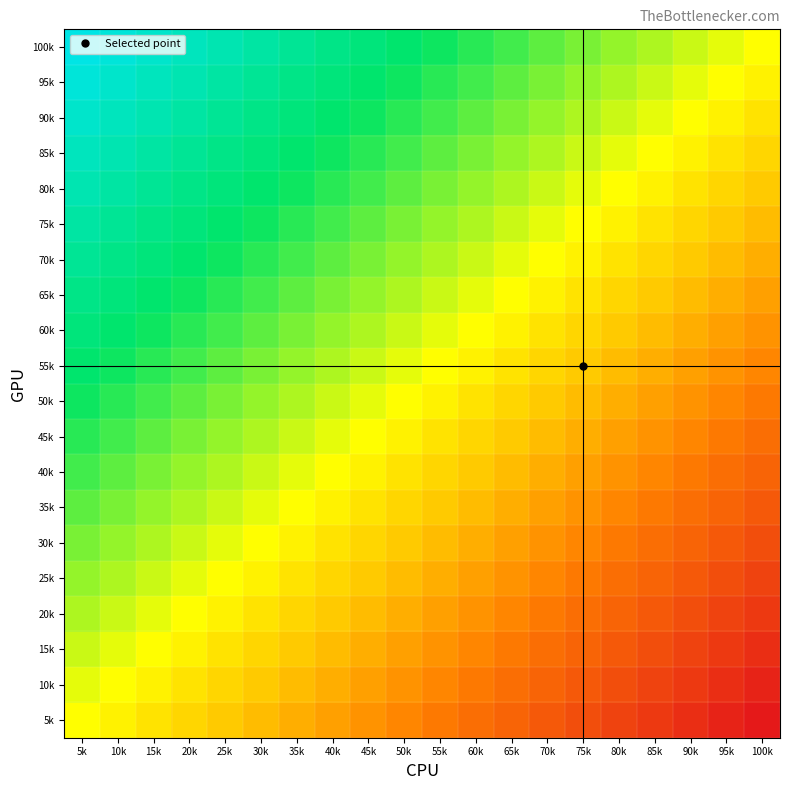

Reading right to left, list all the values displayed in this chart.

5k: 100k=0.0	95k=0.0	90k=0.1	85k=0.1	80k=0.1	75k=0.1	70k=0.2	65k=0.2	60k=0.2	55k=0.2	50k=0.3	45k=0.3	40k=0.3	35k=0.3	30k=0.4	25k=0.4	20k=0.4	15k=0.4	10k=0.5	5k=0.5
10k: 100k=0.0	95k=0.1	90k=0.1	85k=0.1	80k=0.1	75k=0.2	70k=0.2	65k=0.2	60k=0.2	55k=0.3	50k=0.3	45k=0.3	40k=0.3	35k=0.4	30k=0.4	25k=0.4	20k=0.4	15k=0.5	10k=0.5	5k=0.5
15k: 100k=0.1	95k=0.1	90k=0.1	85k=0.1	80k=0.2	75k=0.2	70k=0.2	65k=0.2	60k=0.3	55k=0.3	50k=0.3	45k=0.3	40k=0.4	35k=0.4	30k=0.4	25k=0.4	20k=0.5	15k=0.5	10k=0.5	5k=0.6
20k: 100k=0.1	95k=0.1	90k=0.1	85k=0.2	80k=0.2	75k=0.2	70k=0.2	65k=0.3	60k=0.3	55k=0.3	50k=0.3	45k=0.4	40k=0.4	35k=0.4	30k=0.4	25k=0.5	20k=0.5	15k=0.5	10k=0.6	5k=0.6
25k: 100k=0.1	95k=0.1	90k=0.2	85k=0.2	80k=0.2	75k=0.2	70k=0.3	65k=0.3	60k=0.3	55k=0.3	50k=0.4	45k=0.4	40k=0.4	35k=0.4	30k=0.5	25k=0.5	20k=0.5	15k=0.6	10k=0.6	5k=0.6
30k: 100k=0.1	95k=0.2	90k=0.2	85k=0.2	80k=0.2	75k=0.3	70k=0.3	65k=0.3	60k=0.3	55k=0.4	50k=0.4	45k=0.4	40k=0.4	35k=0.5	30k=0.5	25k=0.5	20k=0.6	15k=0.6	10k=0.6	5k=0.6
35k: 100k=0.2	95k=0.2	90k=0.2	85k=0.2	80k=0.3	75k=0.3	70k=0.3	65k=0.3	60k=0.4	55k=0.4	50k=0.4	45k=0.4	40k=0.5	35k=0.5	30k=0.5	25k=0.6	20k=0.6	15k=0.6	10k=0.6	5k=0.7
40k: 100k=0.2	95k=0.2	90k=0.2	85k=0.3	80k=0.3	75k=0.3	70k=0.3	65k=0.4	60k=0.4	55k=0.4	50k=0.4	45k=0.5	40k=0.5	35k=0.5	30k=0.6	25k=0.6	20k=0.6	15k=0.6	10k=0.7	5k=0.7
45k: 100k=0.2	95k=0.2	90k=0.3	85k=0.3	80k=0.3	75k=0.3	70k=0.4	65k=0.4	60k=0.4	55k=0.4	50k=0.5	45k=0.5	40k=0.5	35k=0.6	30k=0.6	25k=0.6	20k=0.6	15k=0.7	10k=0.7	5k=0.7
50k: 100k=0.2	95k=0.3	90k=0.3	85k=0.3	80k=0.3	75k=0.4	70k=0.4	65k=0.4	60k=0.4	55k=0.5	50k=0.5	45k=0.5	40k=0.6	35k=0.6	30k=0.6	25k=0.6	20k=0.7	15k=0.7	10k=0.7	5k=0.7
55k: 100k=0.3	95k=0.3	90k=0.3	85k=0.3	80k=0.4	75k=0.4	70k=0.4	65k=0.4	60k=0.5	55k=0.5	50k=0.5	45k=0.6	40k=0.6	35k=0.6	30k=0.6	25k=0.7	20k=0.7	15k=0.7	10k=0.7	5k=0.8
60k: 100k=0.3	95k=0.3	90k=0.3	85k=0.4	80k=0.4	75k=0.4	70k=0.4	65k=0.5	60k=0.5	55k=0.5	50k=0.6	45k=0.6	40k=0.6	35k=0.6	30k=0.7	25k=0.7	20k=0.7	15k=0.7	10k=0.8	5k=0.8
65k: 100k=0.3	95k=0.3	90k=0.4	85k=0.4	80k=0.4	75k=0.4	70k=0.5	65k=0.5	60k=0.5	55k=0.6	50k=0.6	45k=0.6	40k=0.6	35k=0.7	30k=0.7	25k=0.7	20k=0.7	15k=0.8	10k=0.8	5k=0.8
70k: 100k=0.3	95k=0.4	90k=0.4	85k=0.4	80k=0.4	75k=0.5	70k=0.5	65k=0.5	60k=0.6	55k=0.6	50k=0.6	45k=0.6	40k=0.7	35k=0.7	30k=0.7	25k=0.7	20k=0.8	15k=0.8	10k=0.8	5k=0.8
75k: 100k=0.4	95k=0.4	90k=0.4	85k=0.4	80k=0.5	75k=0.5	70k=0.5	65k=0.6	60k=0.6	55k=0.6	50k=0.6	45k=0.7	40k=0.7	35k=0.7	30k=0.7	25k=0.8	20k=0.8	15k=0.8	10k=0.8	5k=0.9
80k: 100k=0.4	95k=0.4	90k=0.4	85k=0.5	80k=0.5	75k=0.5	70k=0.6	65k=0.6	60k=0.6	55k=0.6	50k=0.7	45k=0.7	40k=0.7	35k=0.7	30k=0.8	25k=0.8	20k=0.8	15k=0.8	10k=0.9	5k=0.9
85k: 100k=0.4	95k=0.4	90k=0.5	85k=0.5	80k=0.5	75k=0.6	70k=0.6	65k=0.6	60k=0.6	55k=0.7	50k=0.7	45k=0.7	40k=0.7	35k=0.8	30k=0.8	25k=0.8	20k=0.8	15k=0.9	10k=0.9	5k=0.9
90k: 100k=0.4	95k=0.5	90k=0.5	85k=0.5	80k=0.6	75k=0.6	70k=0.6	65k=0.6	60k=0.7	55k=0.7	50k=0.7	45k=0.7	40k=0.8	35k=0.8	30k=0.8	25k=0.8	20k=0.9	15k=0.9	10k=0.9	5k=0.9
95k: 100k=0.5	95k=0.5	90k=0.5	85k=0.6	80k=0.6	75k=0.6	70k=0.6	65k=0.7	60k=0.7	55k=0.7	50k=0.7	45k=0.8	40k=0.8	35k=0.8	30k=0.8	25k=0.9	20k=0.9	15k=0.9	10k=0.9	5k=1.0
100k: 100k=0.5	95k=0.5	90k=0.6	85k=0.6	80k=0.6	75k=0.6	70k=0.7	65k=0.7	60k=0.7	55k=0.7	50k=0.8	45k=0.8	40k=0.8	35k=0.8	30k=0.9	25k=0.9	20k=0.9	15k=0.9	10k=1.0	5k=1.0